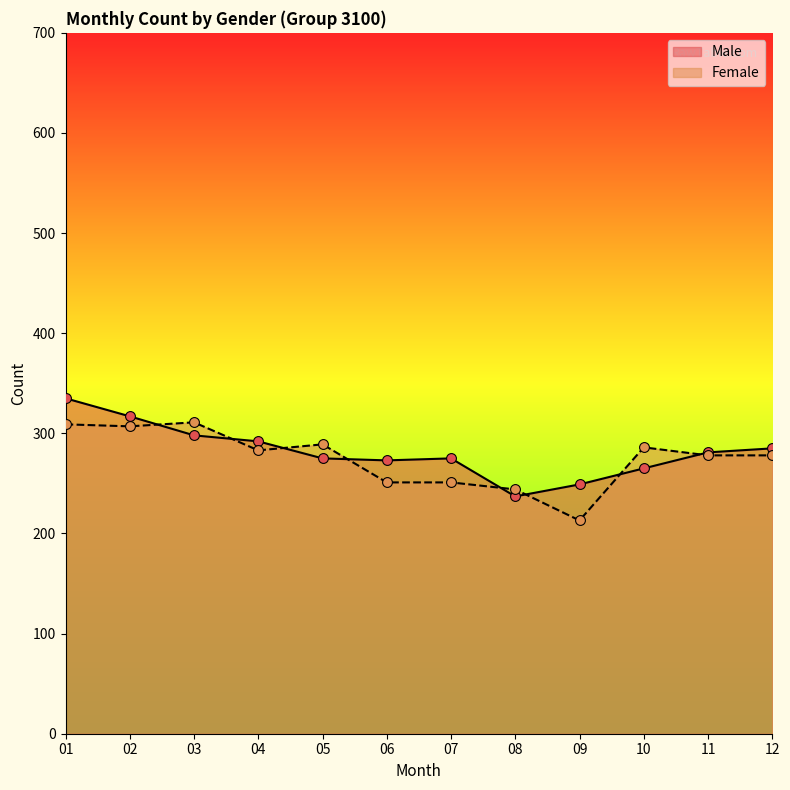

Which series has the widest spread of Y values?

Male